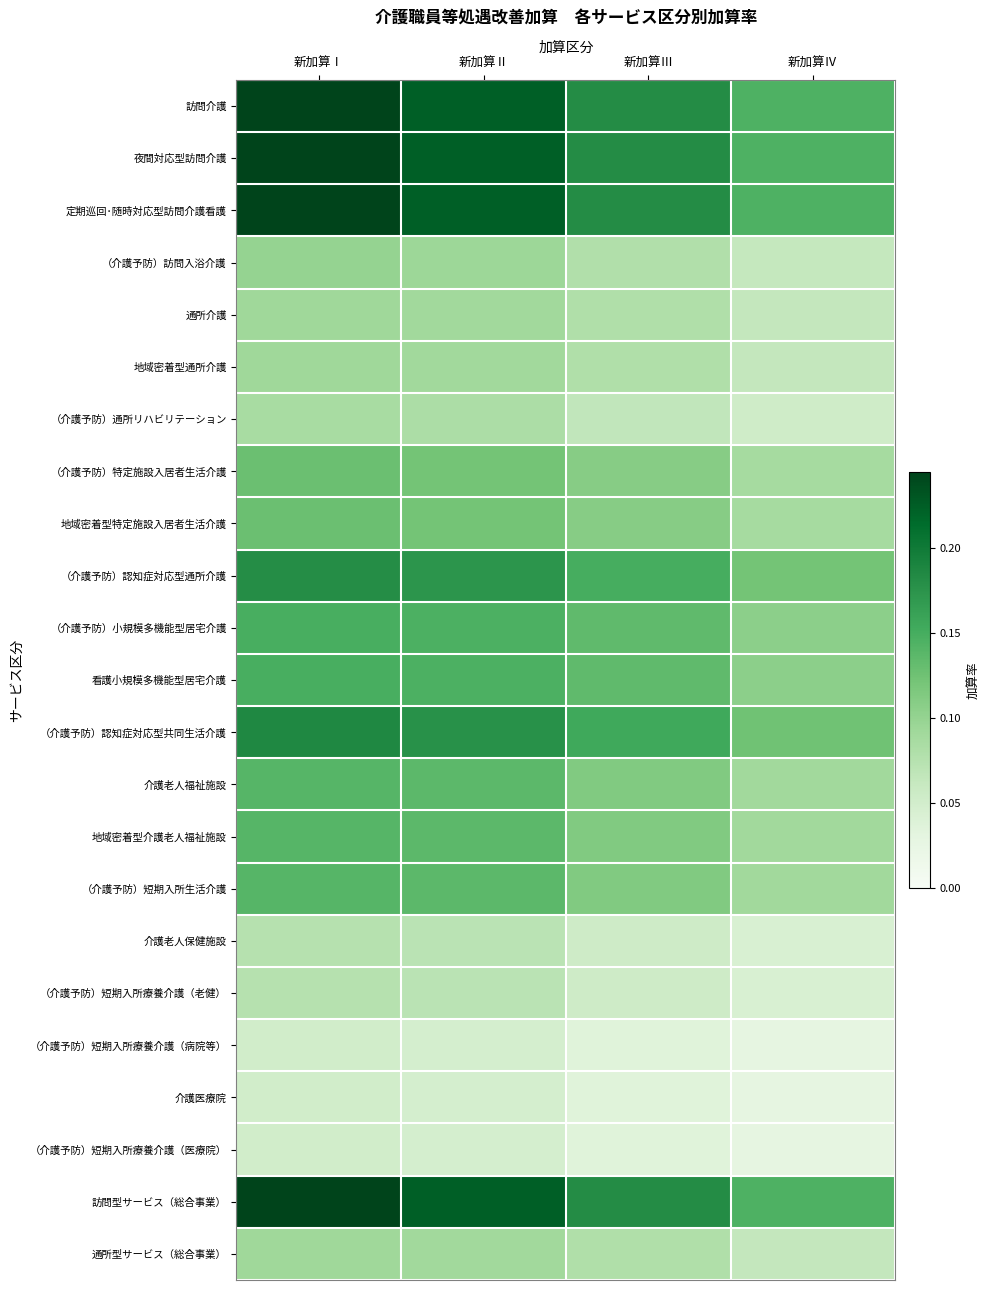

Reading left to right, transcribe all the data shown in this chart.

訪問介護: 新加算Ⅰ=0.2	新加算Ⅱ=0.2	新加算Ⅲ=0.2	新加算Ⅳ=0.1
夜間対応型訪問介護: 新加算Ⅰ=0.2	新加算Ⅱ=0.2	新加算Ⅲ=0.2	新加算Ⅳ=0.1
定期巡回･随時対応型訪問介護看護: 新加算Ⅰ=0.2	新加算Ⅱ=0.2	新加算Ⅲ=0.2	新加算Ⅳ=0.1
（介護予防）訪問入浴介護: 新加算Ⅰ=0.1	新加算Ⅱ=0.1	新加算Ⅲ=0.1	新加算Ⅳ=0.1
通所介護: 新加算Ⅰ=0.1	新加算Ⅱ=0.1	新加算Ⅲ=0.1	新加算Ⅳ=0.1
地域密着型通所介護: 新加算Ⅰ=0.1	新加算Ⅱ=0.1	新加算Ⅲ=0.1	新加算Ⅳ=0.1
（介護予防）通所リハビリテーション: 新加算Ⅰ=0.1	新加算Ⅱ=0.1	新加算Ⅲ=0.1	新加算Ⅳ=0.1
（介護予防）特定施設入居者生活介護: 新加算Ⅰ=0.1	新加算Ⅱ=0.1	新加算Ⅲ=0.1	新加算Ⅳ=0.1
地域密着型特定施設入居者生活介護: 新加算Ⅰ=0.1	新加算Ⅱ=0.1	新加算Ⅲ=0.1	新加算Ⅳ=0.1
（介護予防）認知症対応型通所介護: 新加算Ⅰ=0.2	新加算Ⅱ=0.2	新加算Ⅲ=0.1	新加算Ⅳ=0.1
（介護予防）小規模多機能型居宅介護: 新加算Ⅰ=0.1	新加算Ⅱ=0.1	新加算Ⅲ=0.1	新加算Ⅳ=0.1
看護小規模多機能型居宅介護: 新加算Ⅰ=0.1	新加算Ⅱ=0.1	新加算Ⅲ=0.1	新加算Ⅳ=0.1
（介護予防）認知症対応型共同生活介護: 新加算Ⅰ=0.2	新加算Ⅱ=0.2	新加算Ⅲ=0.2	新加算Ⅳ=0.1
介護老人福祉施設: 新加算Ⅰ=0.1	新加算Ⅱ=0.1	新加算Ⅲ=0.1	新加算Ⅳ=0.1
地域密着型介護老人福祉施設: 新加算Ⅰ=0.1	新加算Ⅱ=0.1	新加算Ⅲ=0.1	新加算Ⅳ=0.1
（介護予防）短期入所生活介護: 新加算Ⅰ=0.1	新加算Ⅱ=0.1	新加算Ⅲ=0.1	新加算Ⅳ=0.1
介護老人保健施設: 新加算Ⅰ=0.1	新加算Ⅱ=0.1	新加算Ⅲ=0.1	新加算Ⅳ=0.0
（介護予防）短期入所療養介護（老健）: 新加算Ⅰ=0.1	新加算Ⅱ=0.1	新加算Ⅲ=0.1	新加算Ⅳ=0.0
（介護予防）短期入所療養介護（病院等）: 新加算Ⅰ=0.1	新加算Ⅱ=0.0	新加算Ⅲ=0.0	新加算Ⅳ=0.0
介護医療院: 新加算Ⅰ=0.1	新加算Ⅱ=0.0	新加算Ⅲ=0.0	新加算Ⅳ=0.0
（介護予防）短期入所療養介護（医療院）: 新加算Ⅰ=0.1	新加算Ⅱ=0.0	新加算Ⅲ=0.0	新加算Ⅳ=0.0
訪問型サービス（総合事業）: 新加算Ⅰ=0.2	新加算Ⅱ=0.2	新加算Ⅲ=0.2	新加算Ⅳ=0.1
通所型サービス（総合事業）: 新加算Ⅰ=0.1	新加算Ⅱ=0.1	新加算Ⅲ=0.1	新加算Ⅳ=0.1